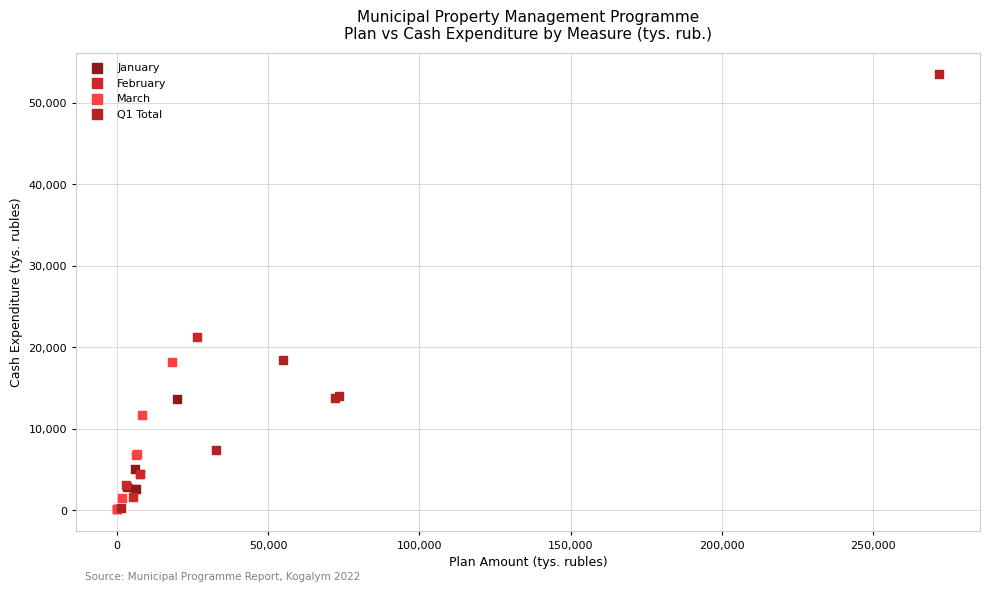

Which series contains the highest Y value?

Q1 Total